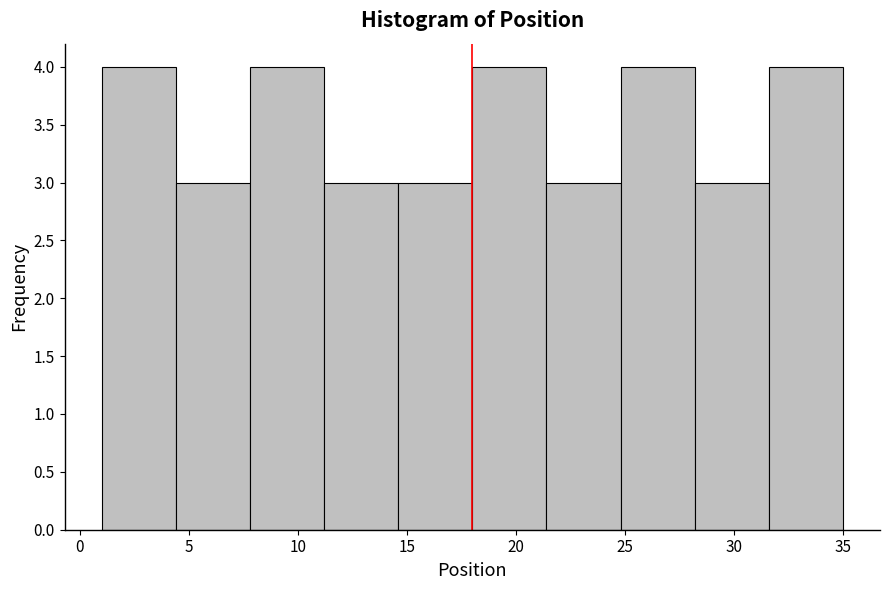

What is the height of the bar covering 4.4 to 7.8 on the x-axis? Neither the bar edges nor the heights are printed on the chart, so give them approximately, as read against the axes.

3